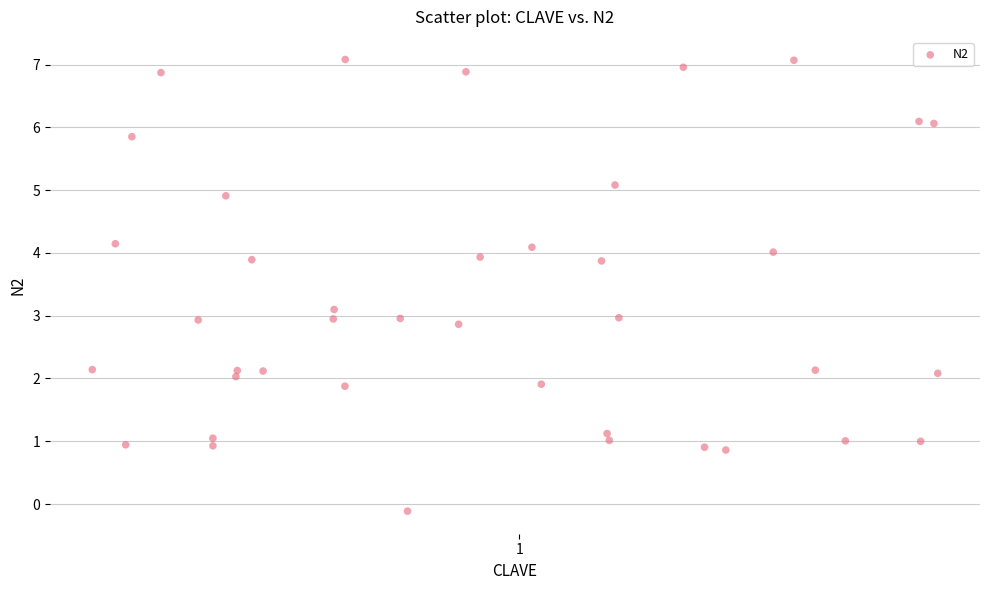

What is the range of Y values (max minus min)?

7.2